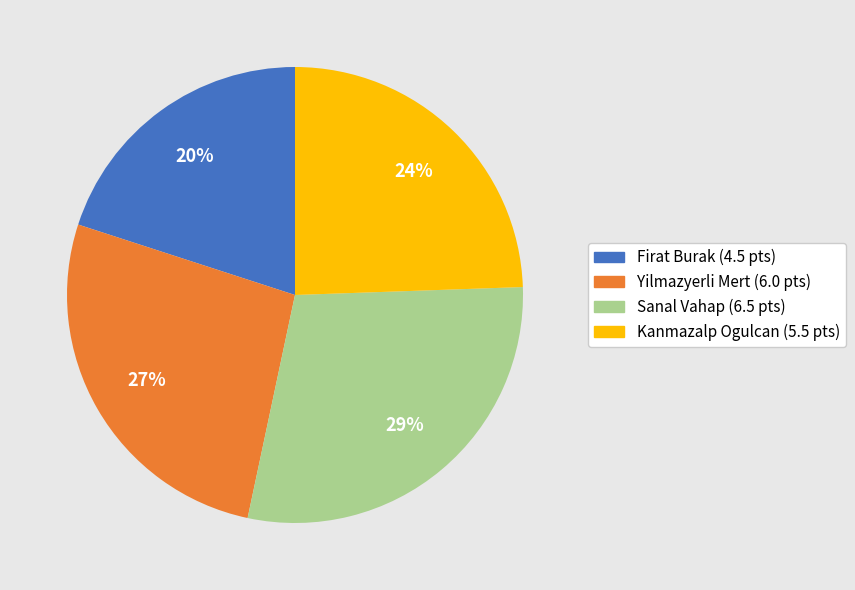

To the nearest percent, what portion does Sanal Vahap represent?

29%